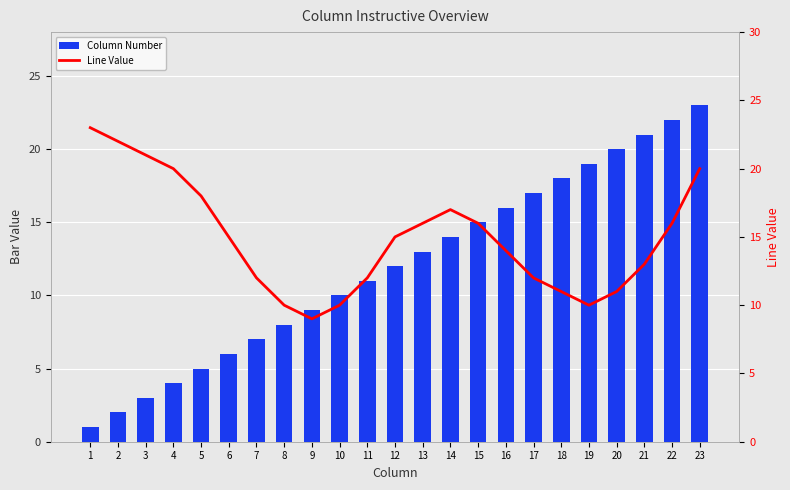

What is the difference between the maximum and second lowest values in the Column Number series?

21